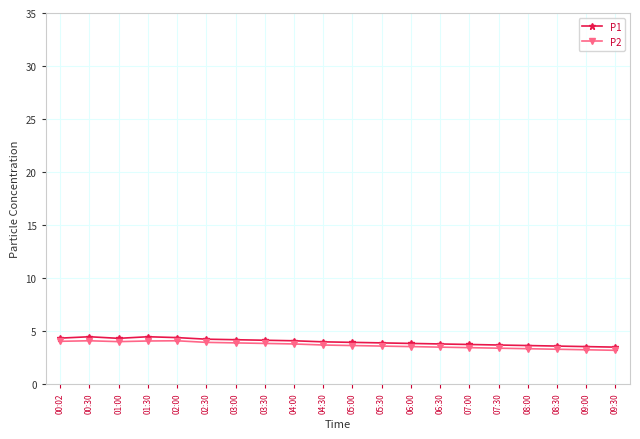

What position from the left is 06:30?

14